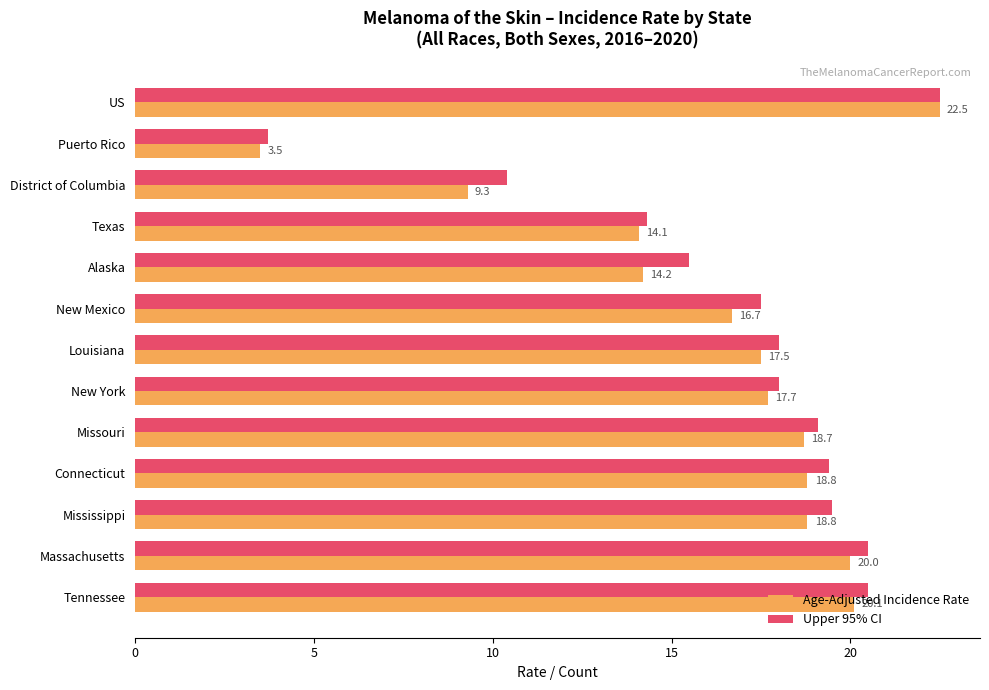

List the series in order of their overall mean, highest first.

Upper 95% CI, Age-Adjusted Incidence Rate